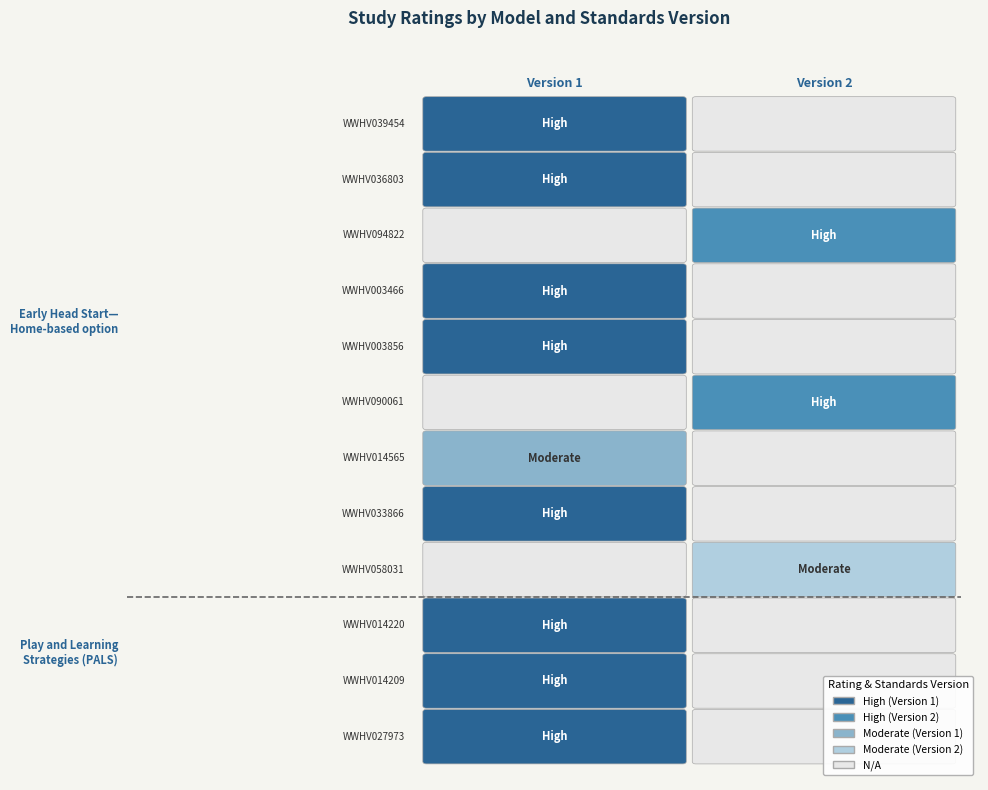

How many data points in Play and Learning Strategies (PALS) are above 0?

3